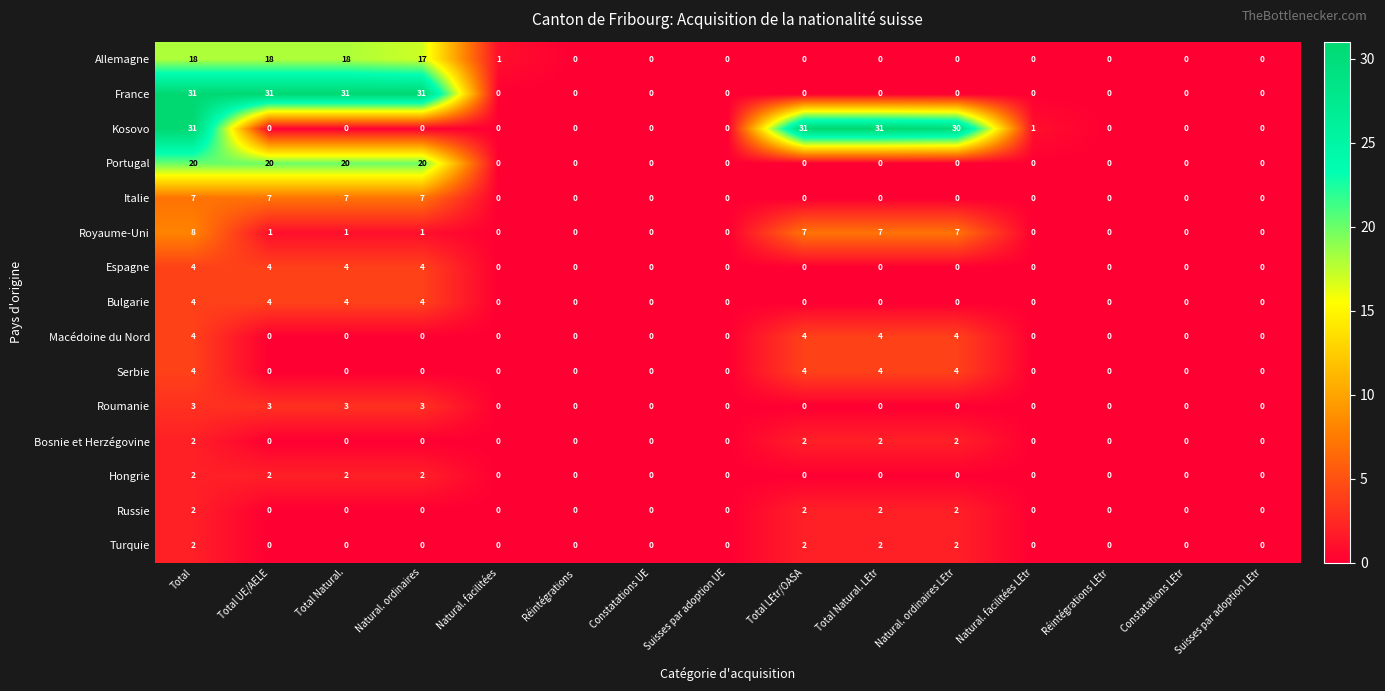

The Serbie series shows 3 at Constatations LEtr. True or false?

False